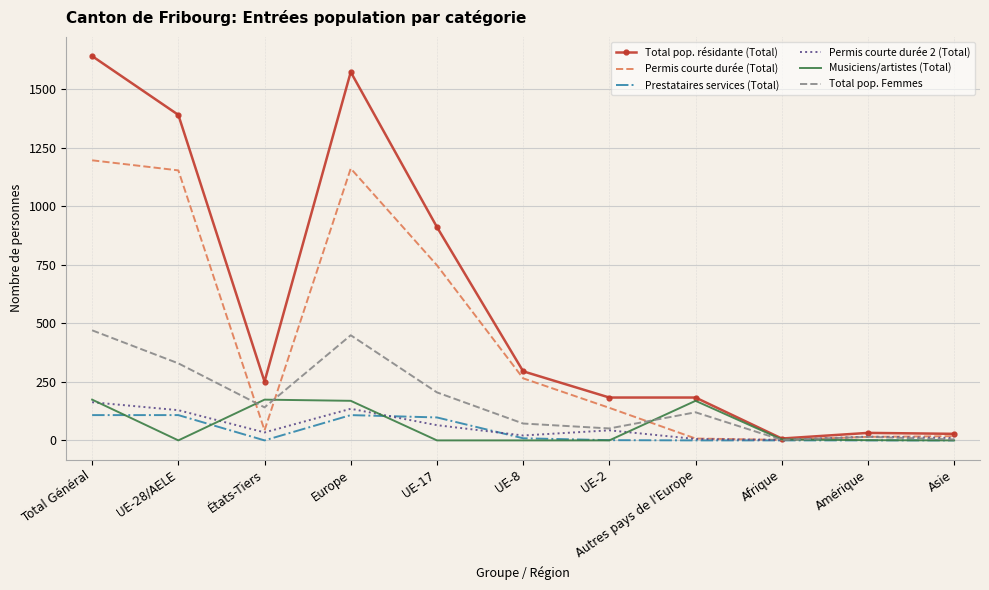

What is the maximum value shown in the chart?

1641